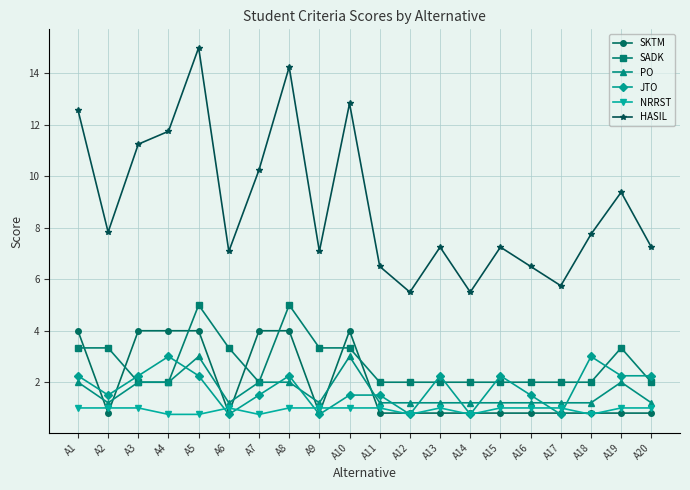

Is it true that SADK equals 1.5 at A1?

False